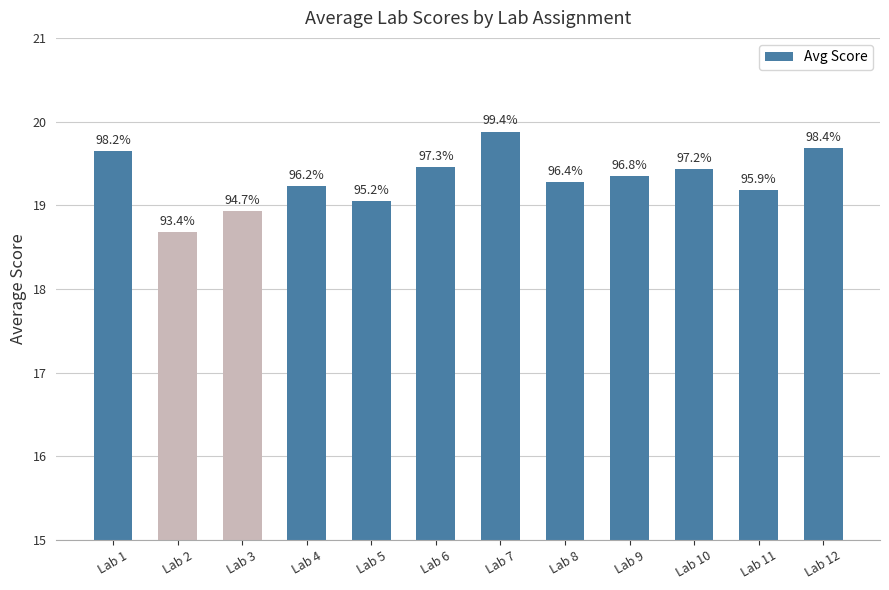

What is the difference between the values at Lab 1 and Lab 3?

0.7